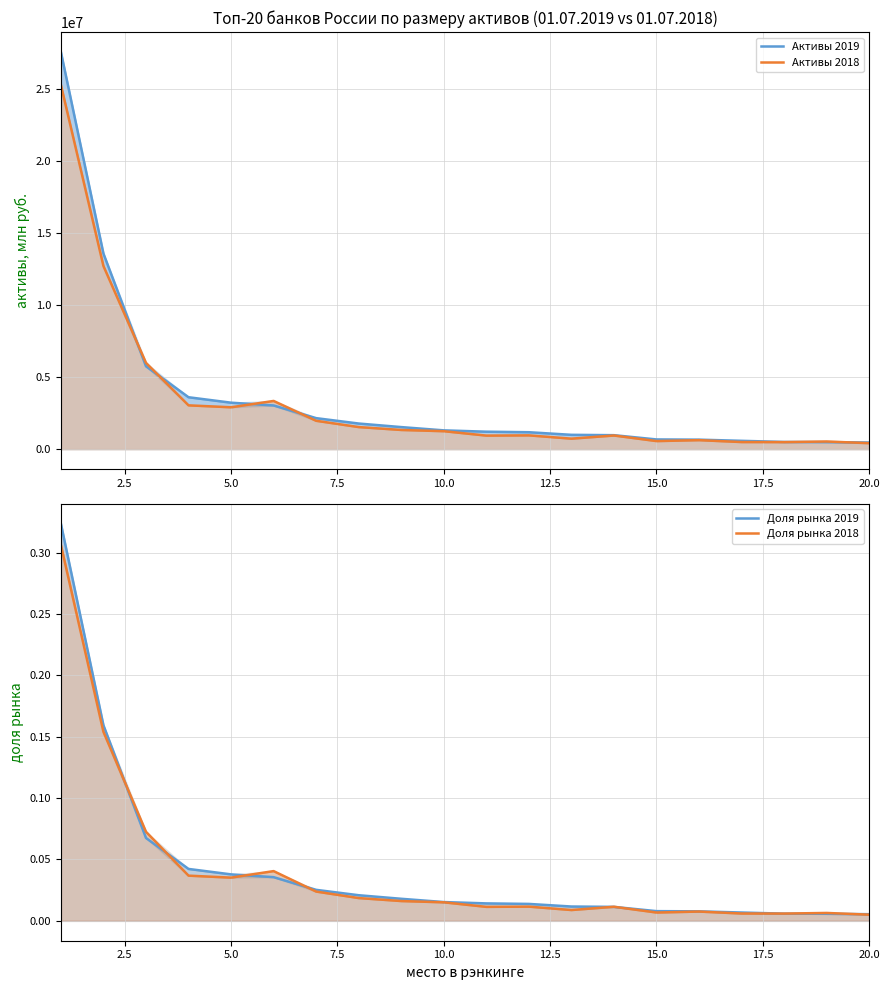

Does the chart have visible grid lines?

Yes